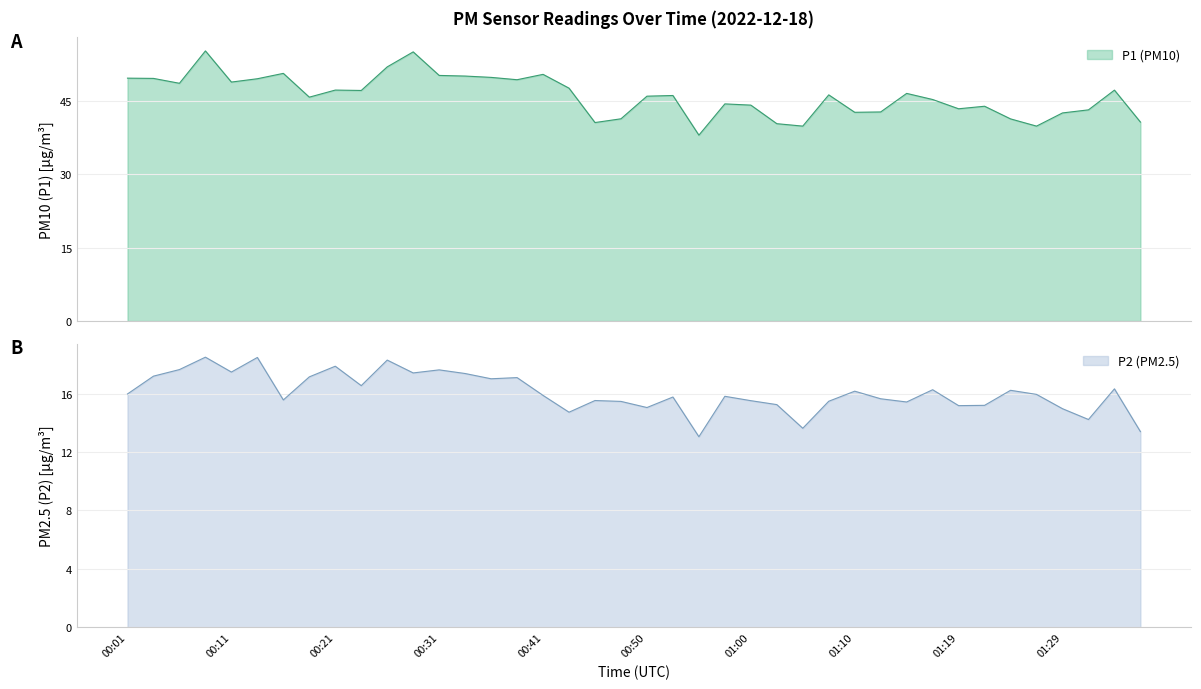

True or false: P1 and P2 intersect in this chart.

False